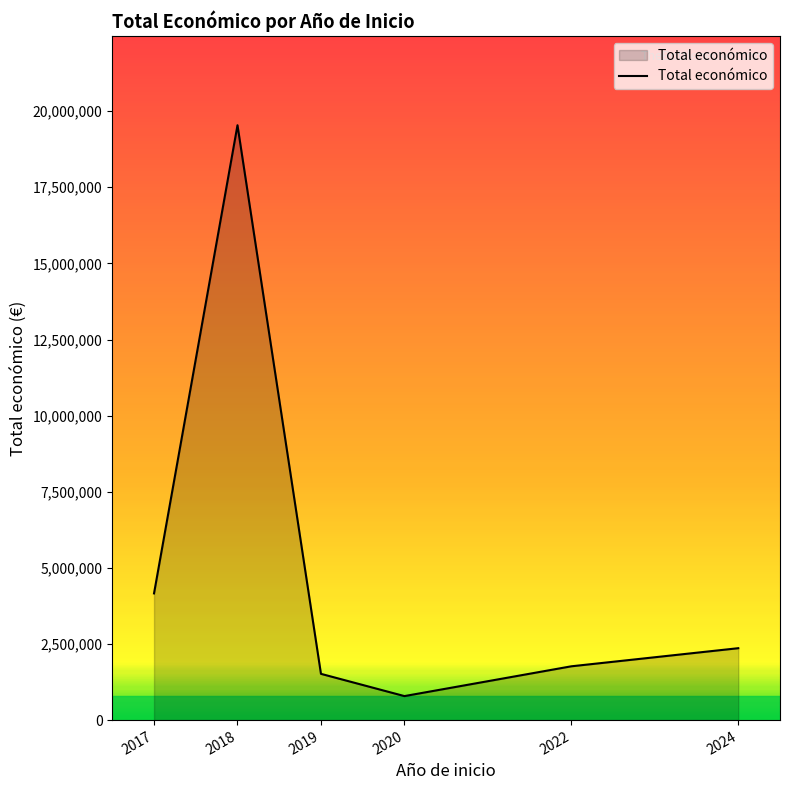

Which category has the highest value across all series?

2018